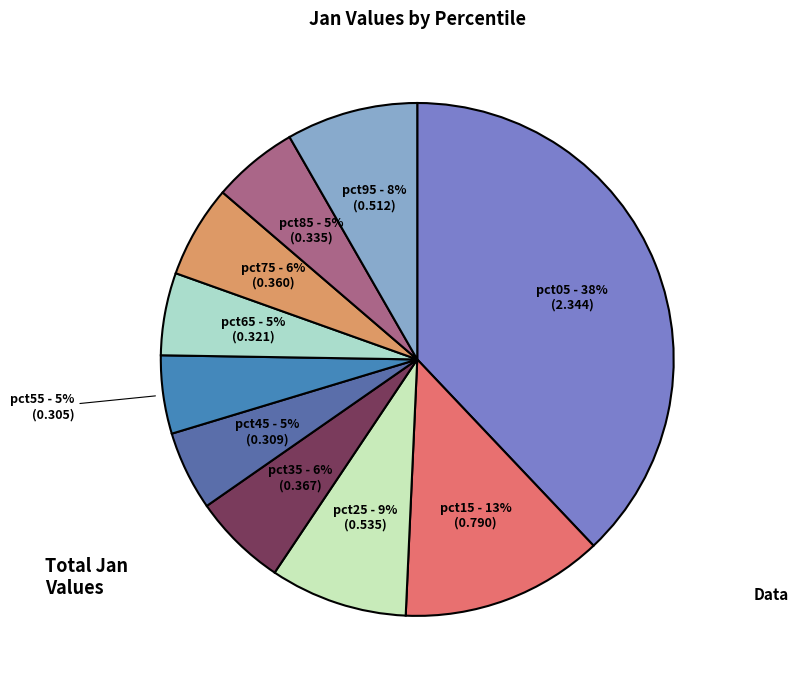

Is there any slice that represents more than half of the pie?

No